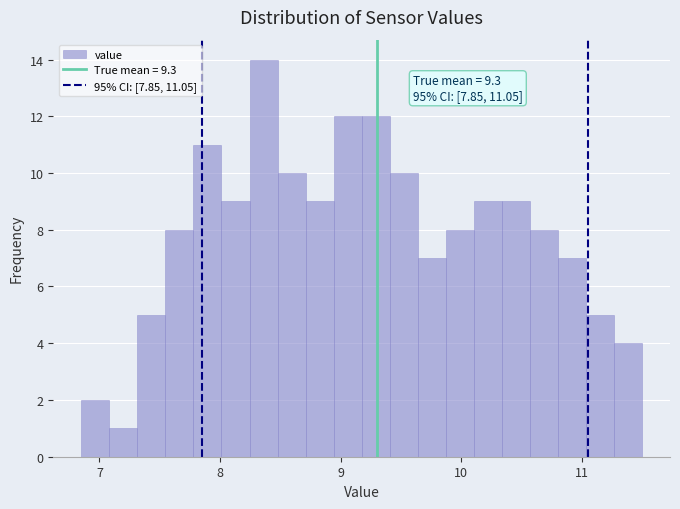

Read against the x-axis, roughly where is the centre of the tallest bar?

8.4